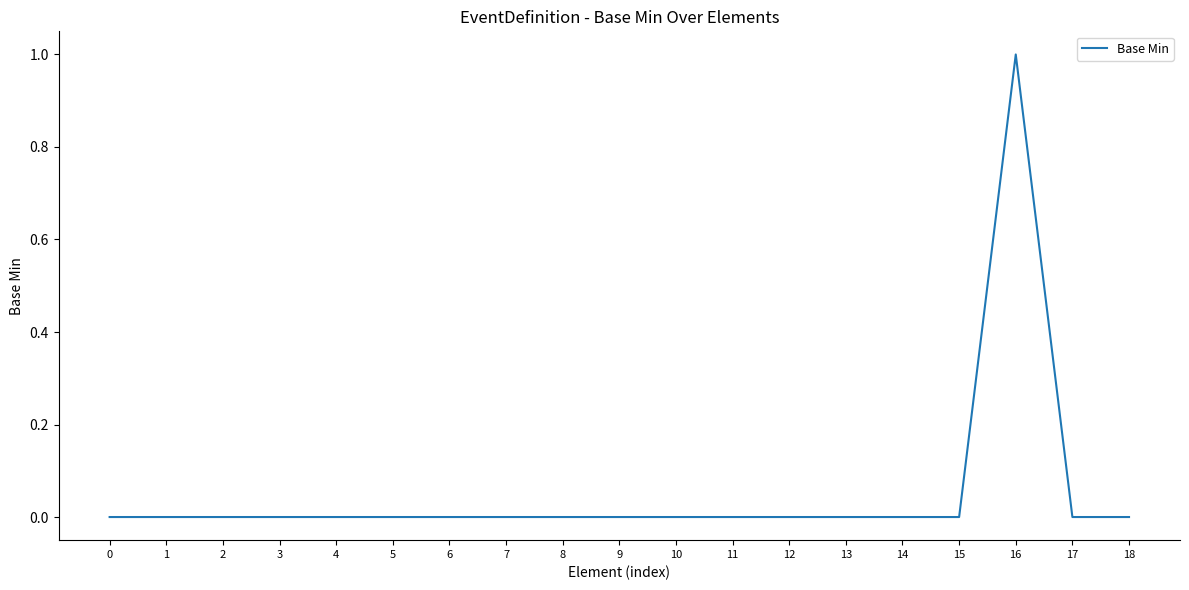

True or false: the data shows -1 at 18.

False